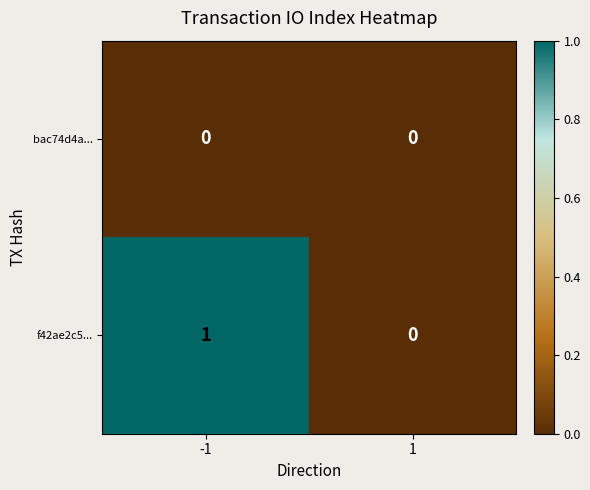

Between -1 and 1, which series saw the biggest shift?

f42ae2c5...